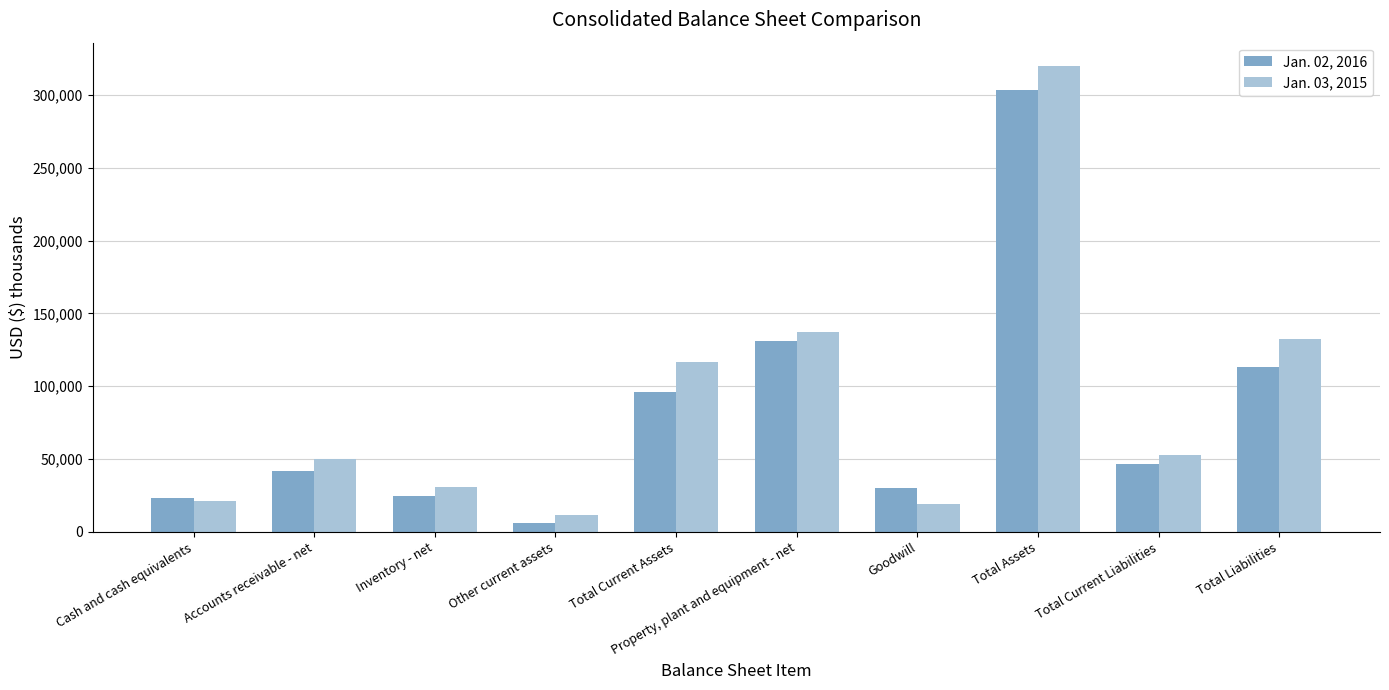

How many categories are shown in the chart?

10